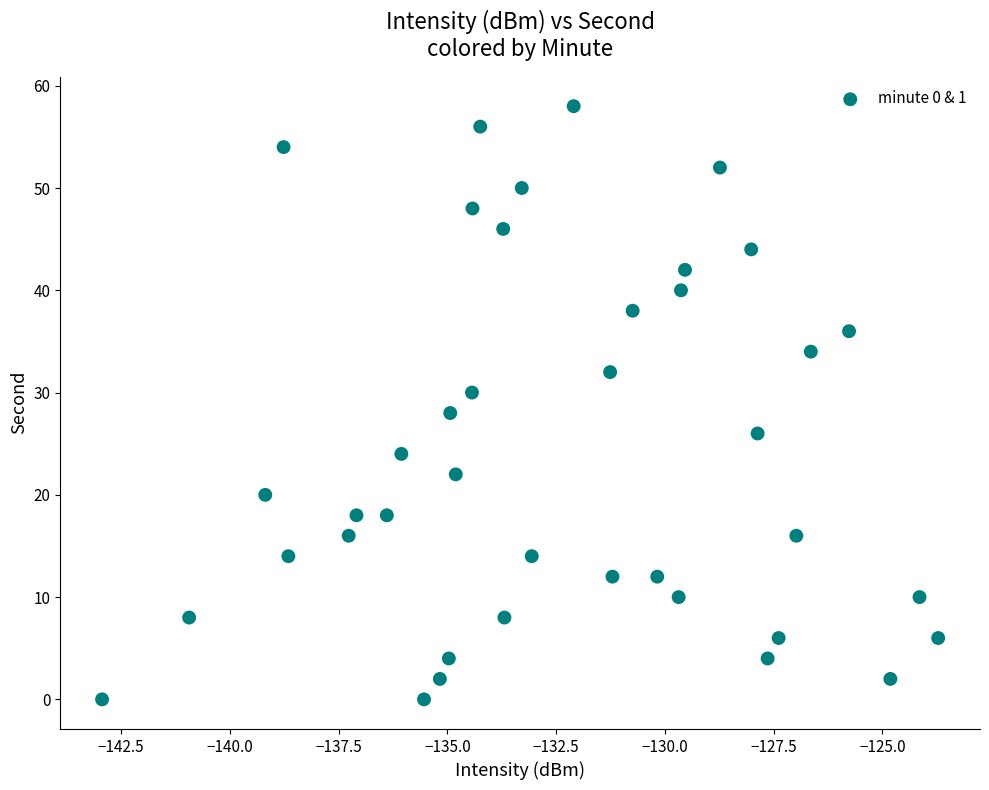

What is the range of Y values (max minus min)?

58